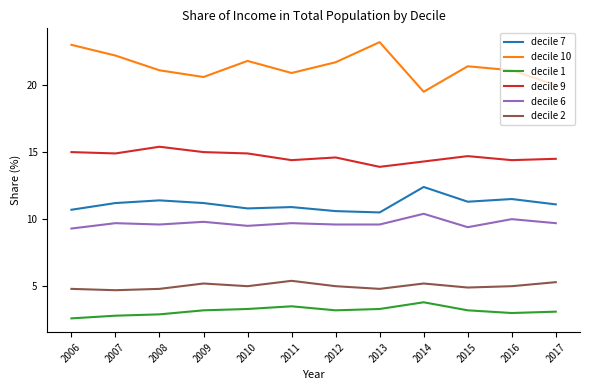

True or false: decile 7 and decile 6 intersect in this chart.

False